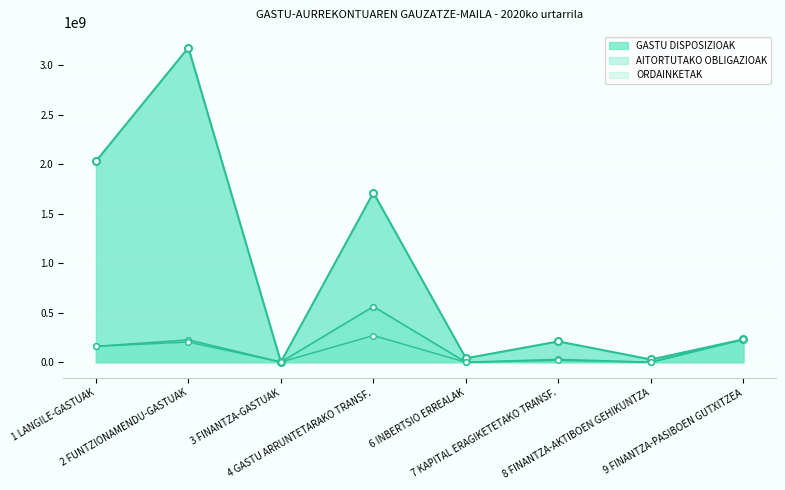

What are all the series names shown in the legend?

GASTU DISPOSIZIOAK, AITORTUTAKO OBLIGAZIOAK, ORDAINKETAK